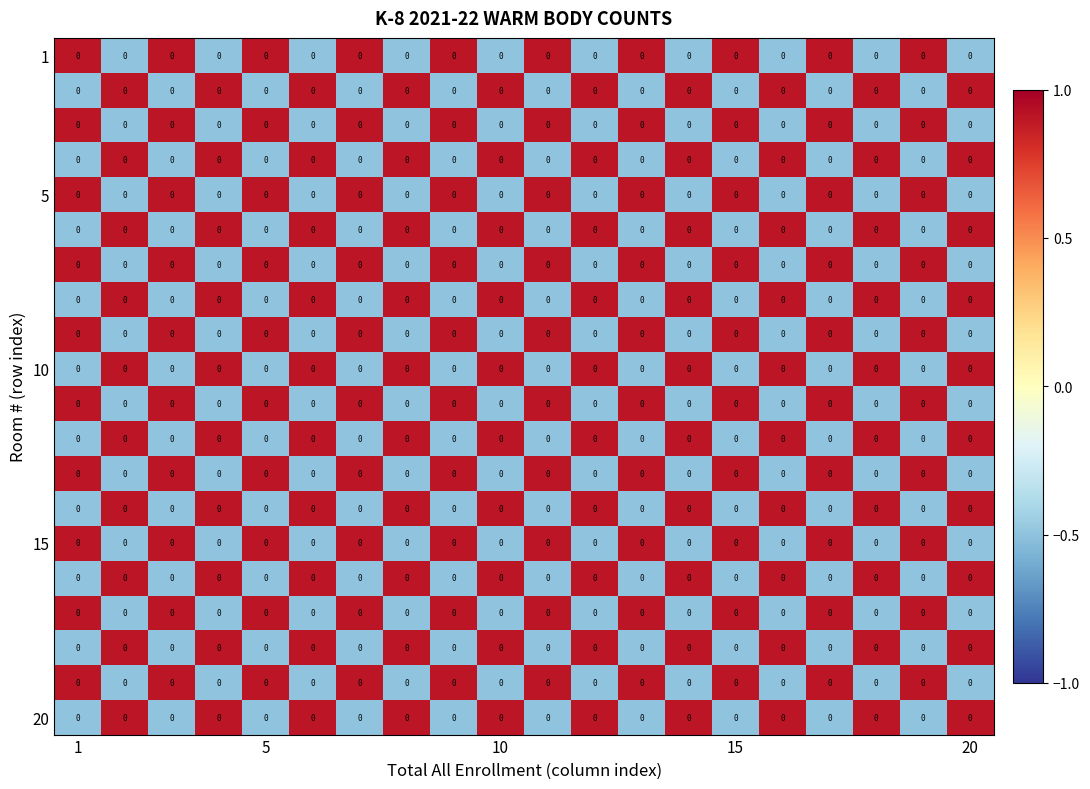

How many categories are shown in the chart?

20